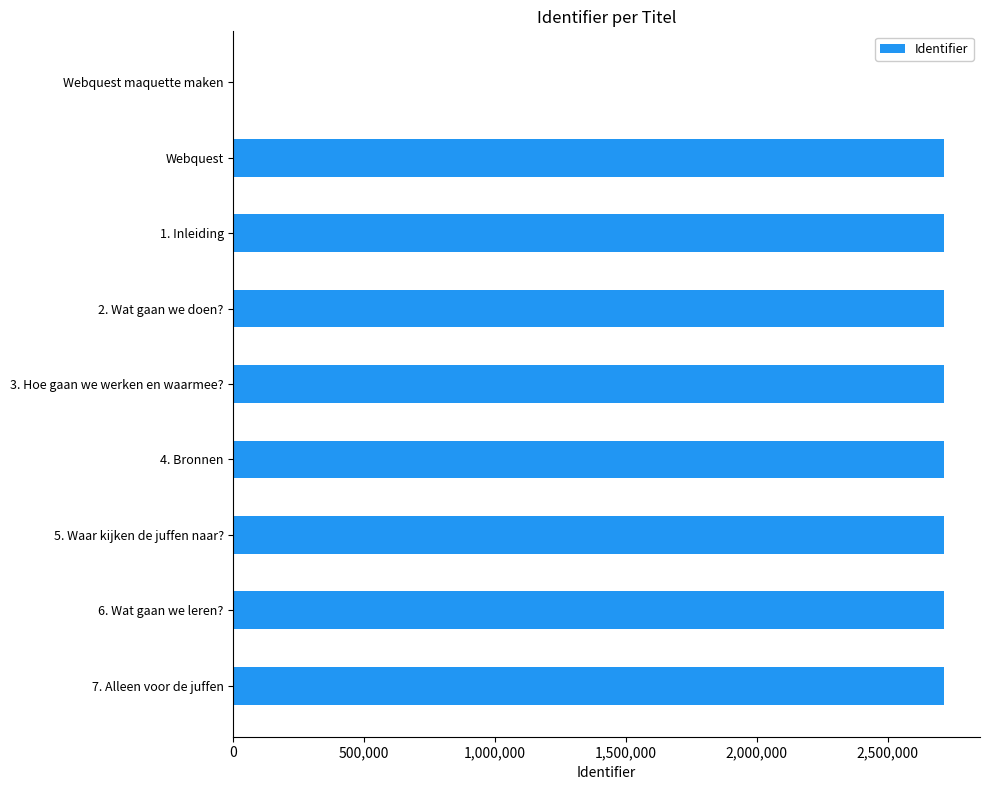

What is the sum of all values?

21730197